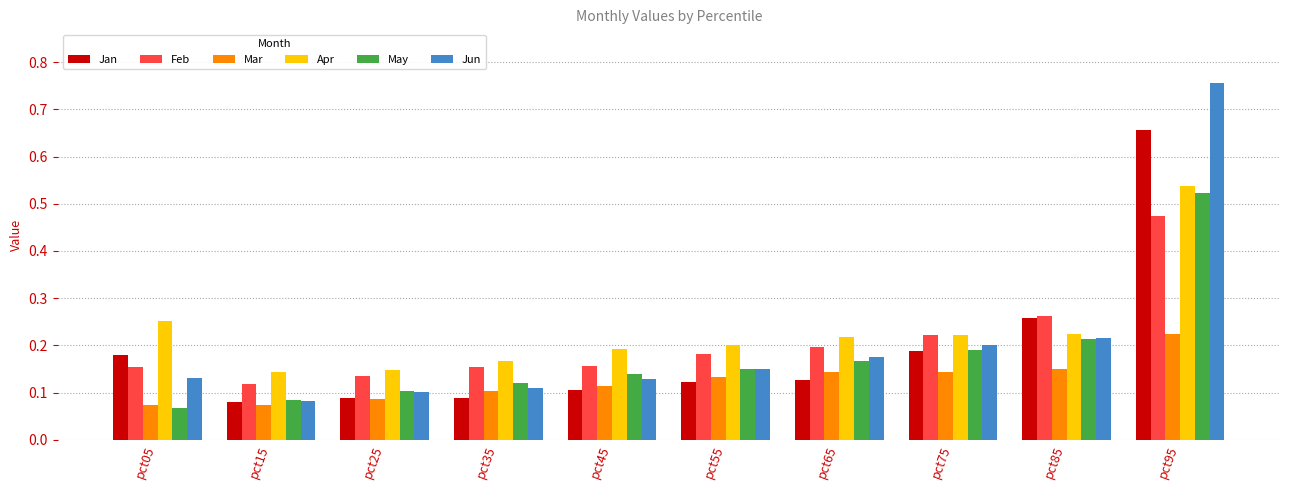

Where is May nearest to the value 0?

pct05